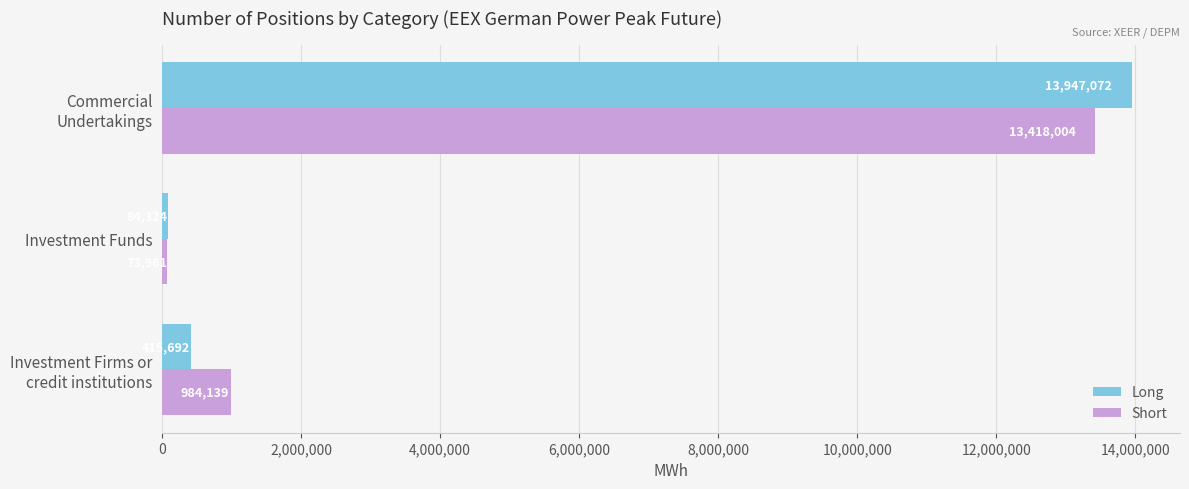

What is the difference between the second highest and minimum values in the Long series?

331368